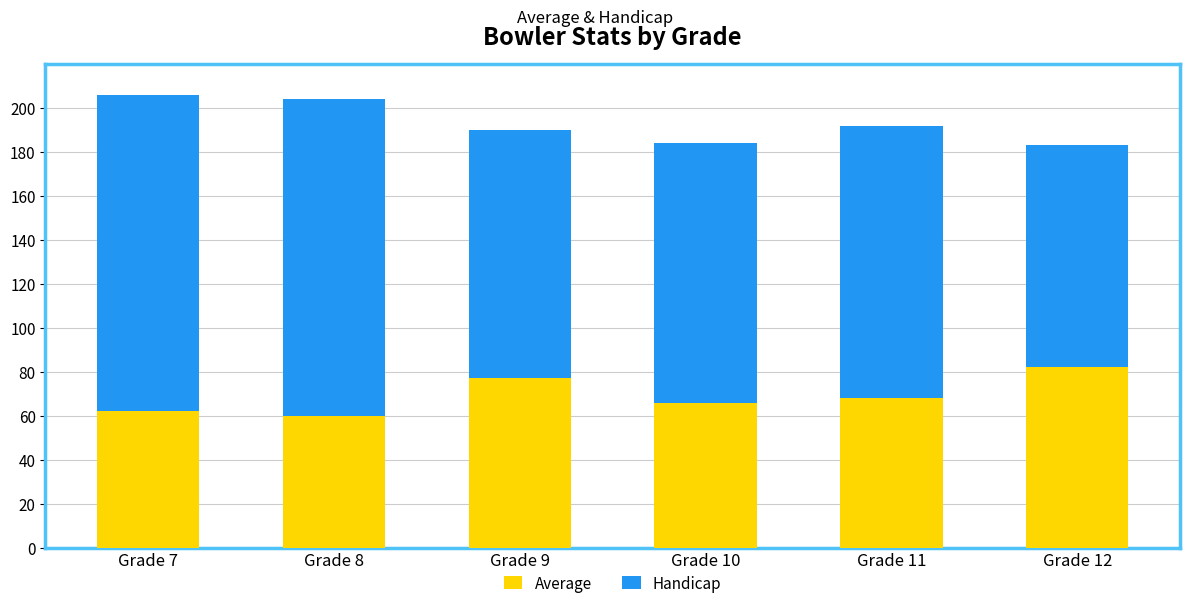

True or false: Average has a value of 91 at Grade 7.

False